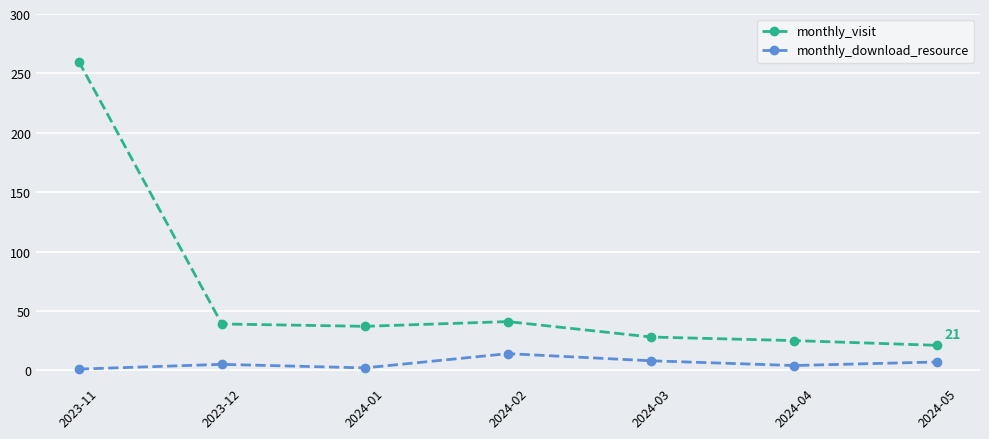

The value of monthly_visit at 2023-12 is 64. True or false?

False